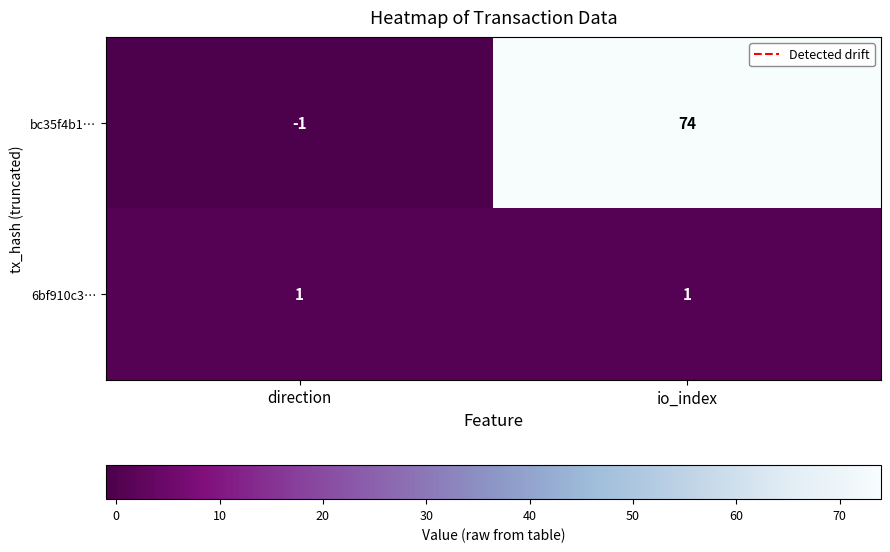

Reading left to right, extract all data points from this chart.

bc35f4b1…: -1	74
6bf910c3…: 1	1